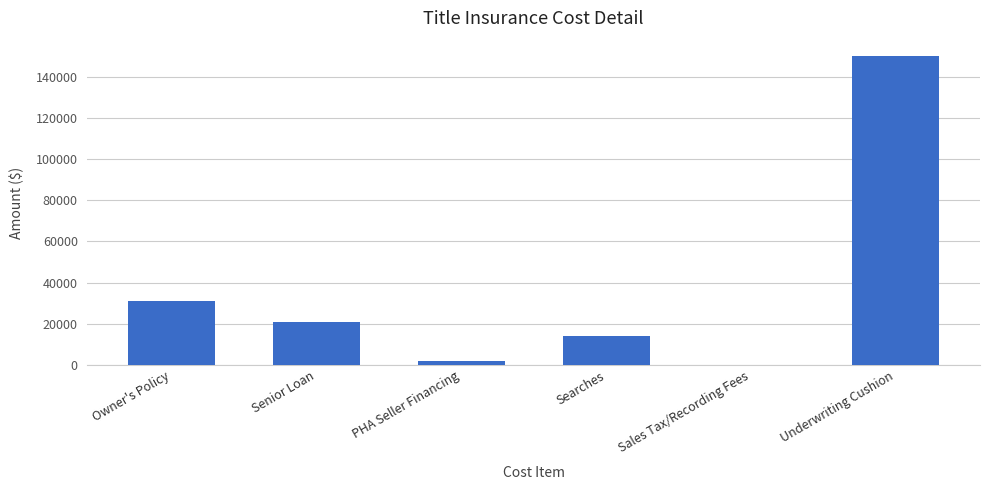

What is the sum of all values?

218000